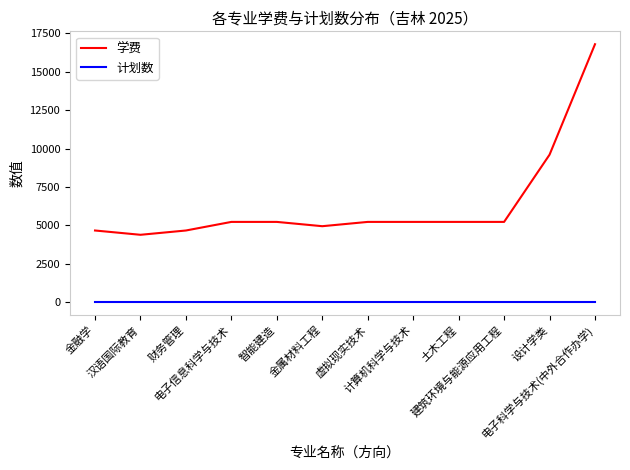

What is the maximum value shown in the chart?

16800